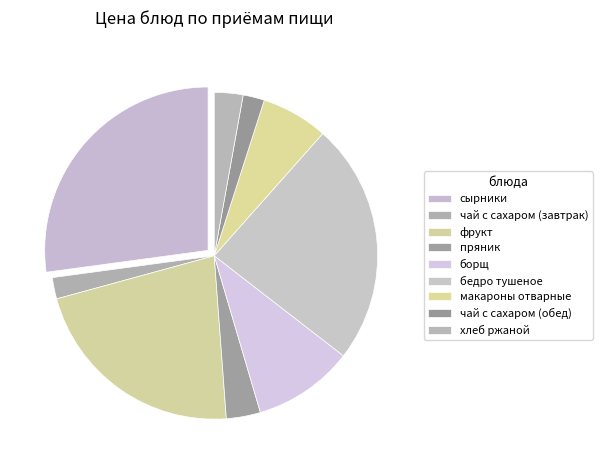

To the nearest percent, what is the difference between the largest and smallest slice percentages?

25%